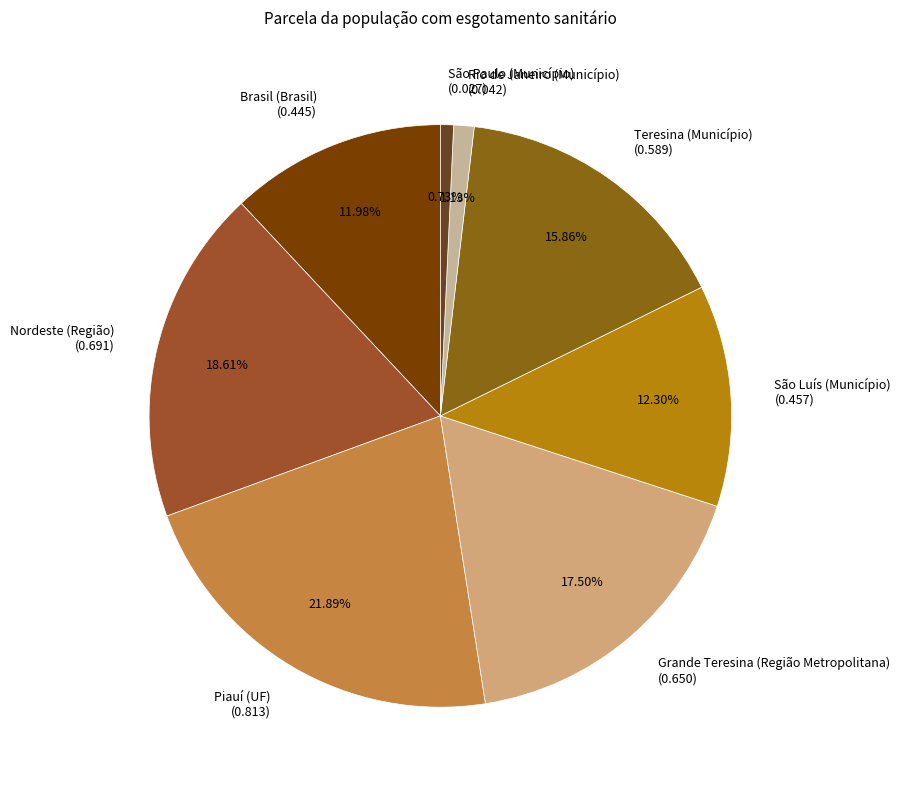

Between Piauí (UF) (0.813) and Brasil (Brasil) (0.445), which is larger?

Piauí (UF) (0.813)